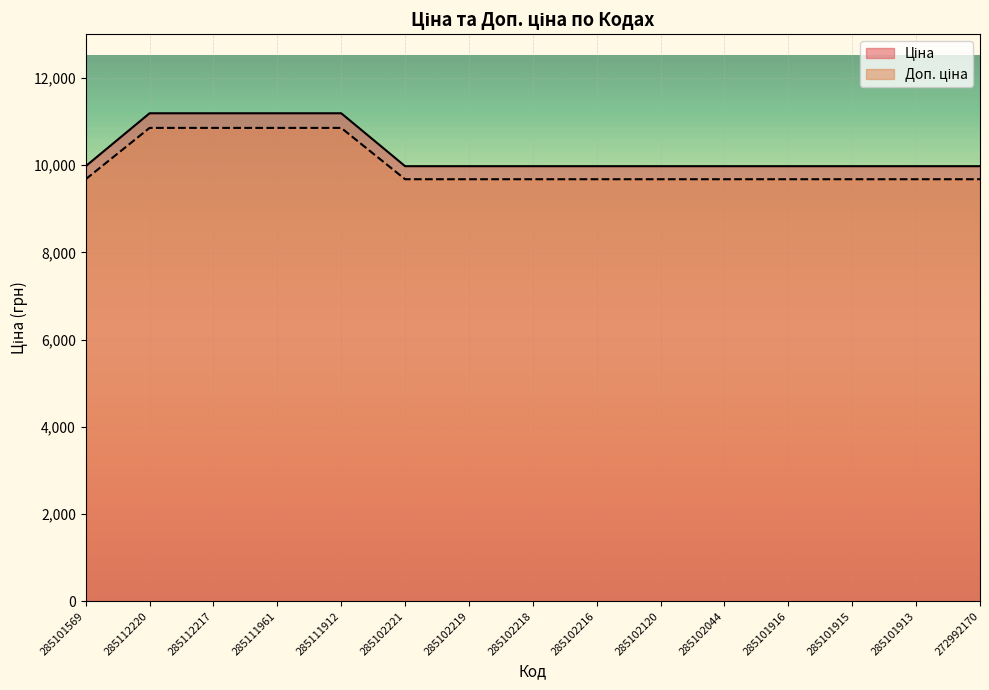

What position from the right is 285101569?

15